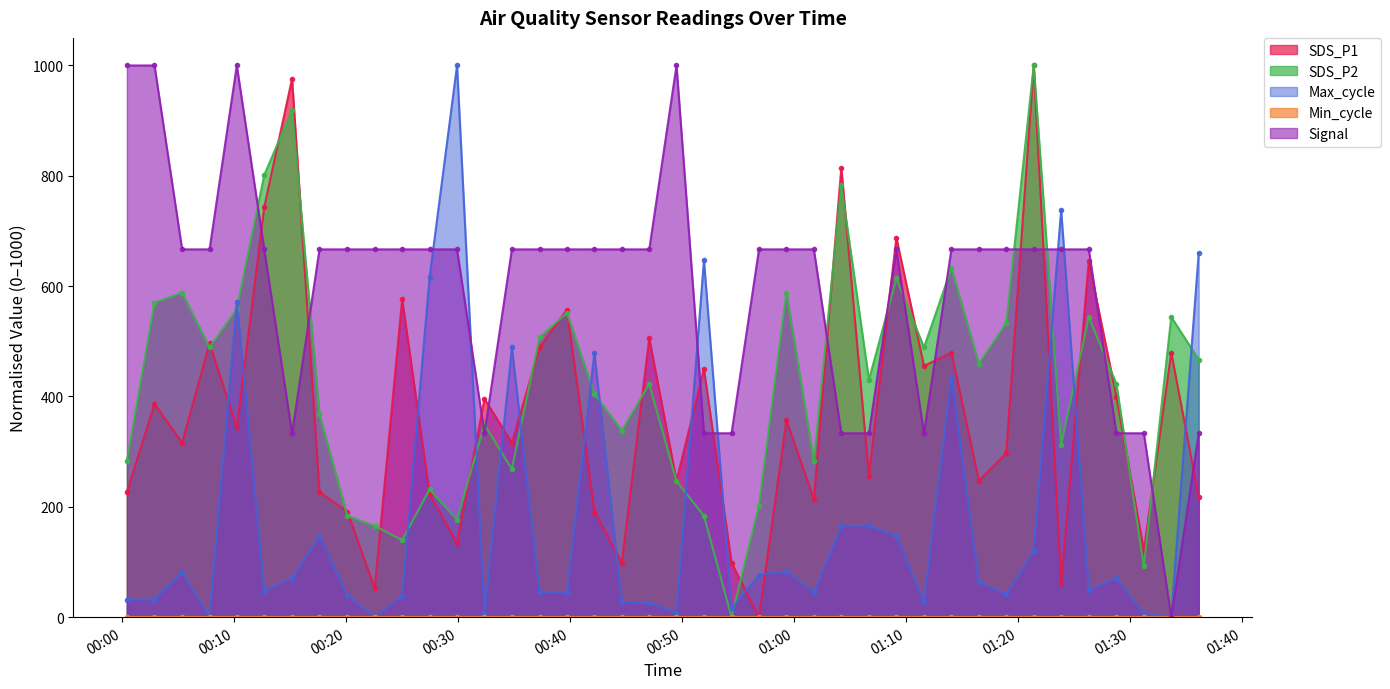

True or false: SDS_P2 has more than 1 interior local peaks.

True